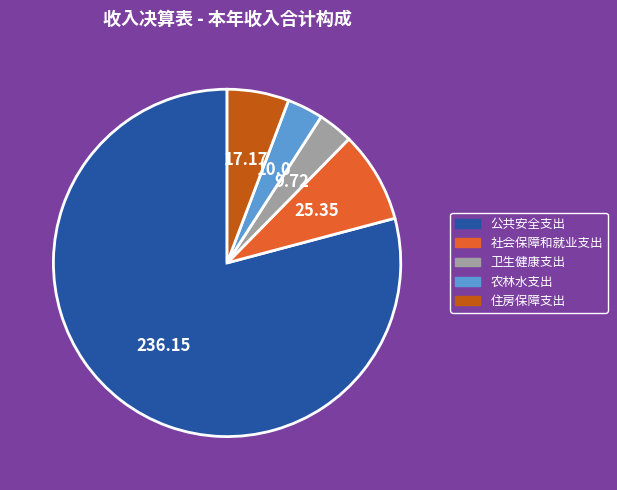

Which category has the biggest portion of the pie?

公共安全支出